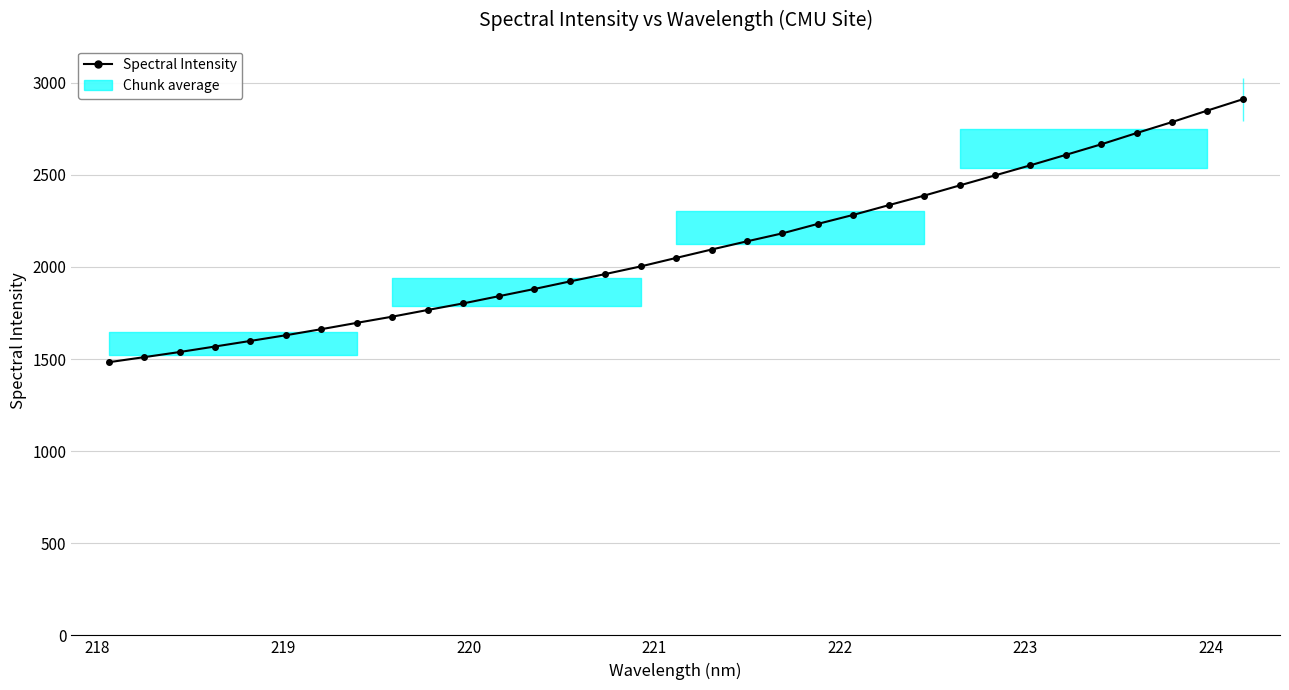

What is the sum of all values?

69339.9